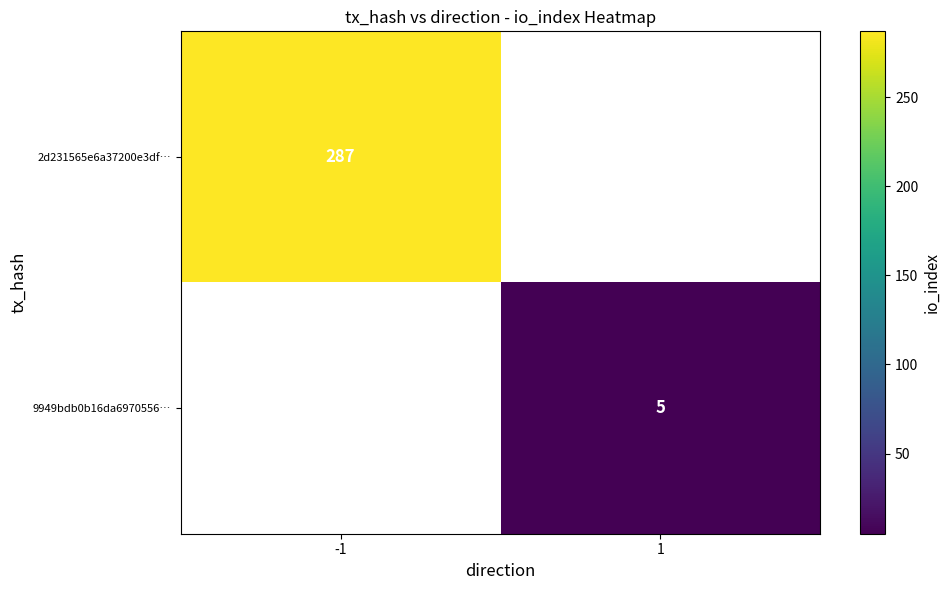

Count the number of categories in the chart.

2